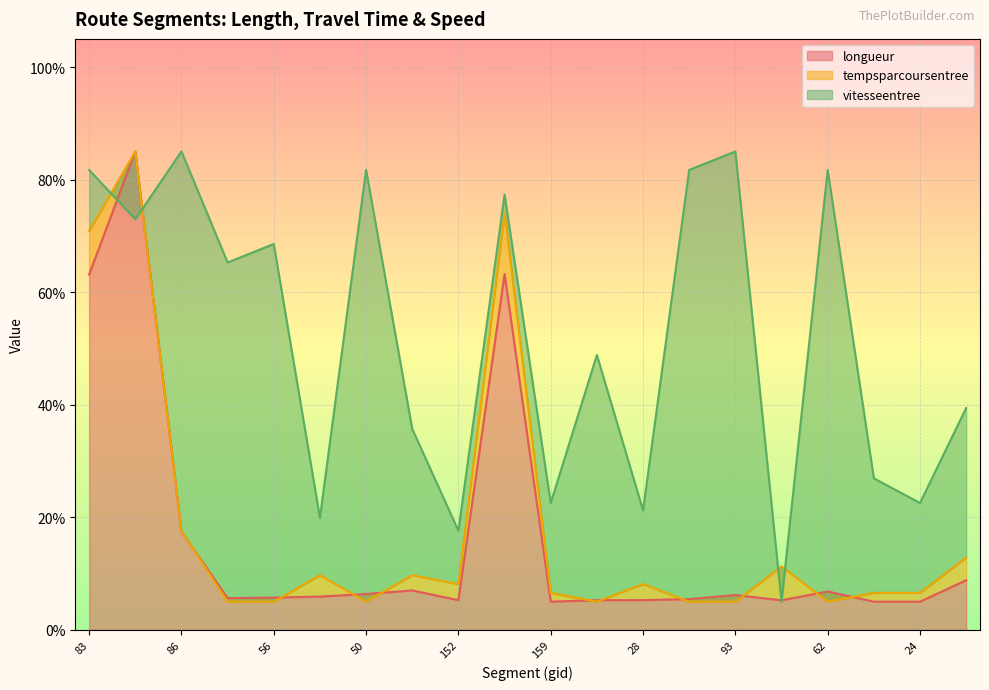

Between which two adjacent categories do longueur and vitesseentree first intersect?

83 and 118